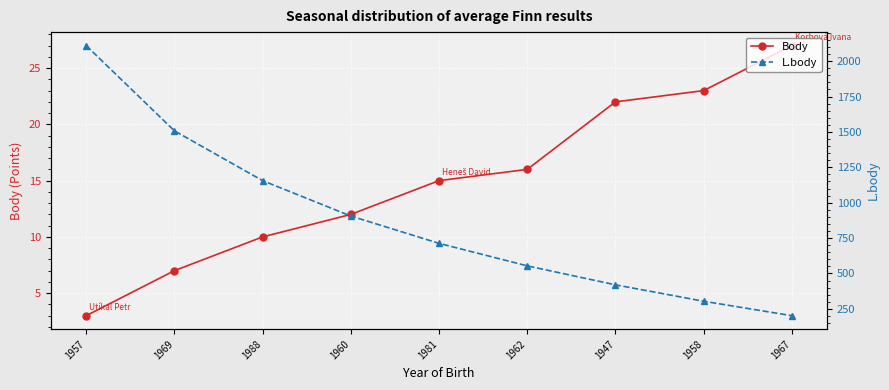

What is the approximate value of Body at 1967, to the nearest 10?

30